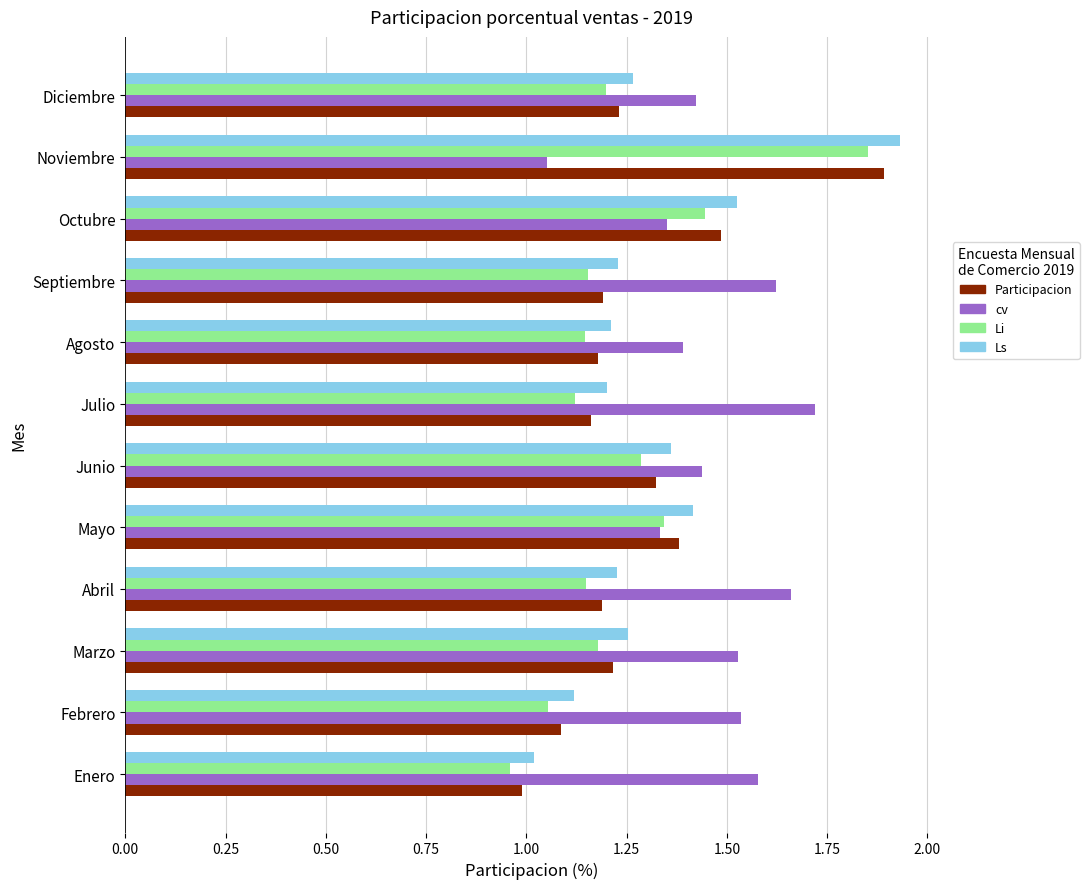

The Participacion series shows 1.5 at Octubre. True or false?

True